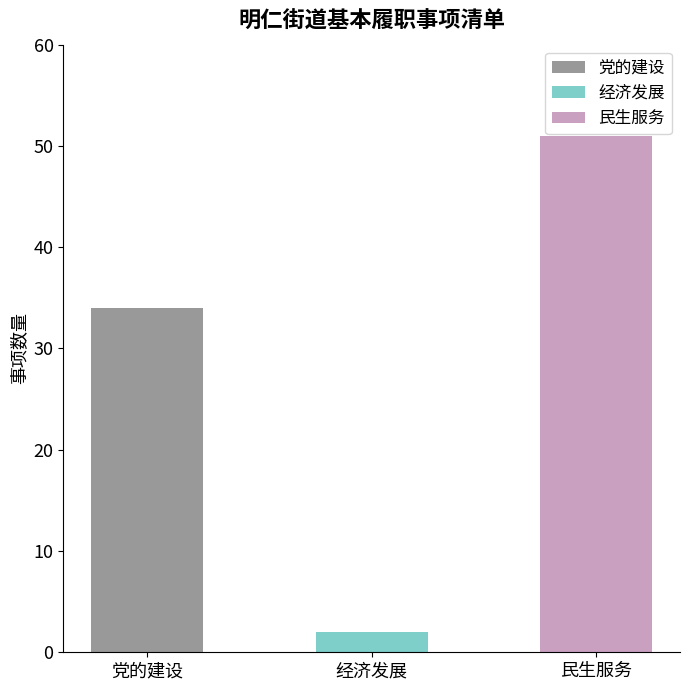

What is the sum of the values at 经济发展 and 民生服务?

53